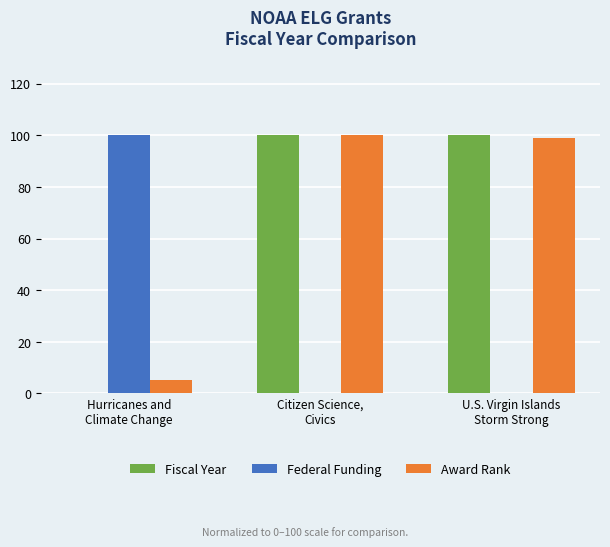

How many groups of bars are there?

3